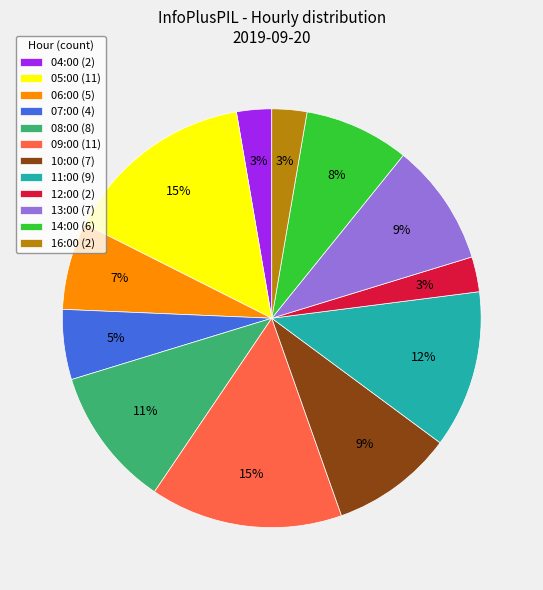

True or false: 16:00 accounts for 3% of the total.

True